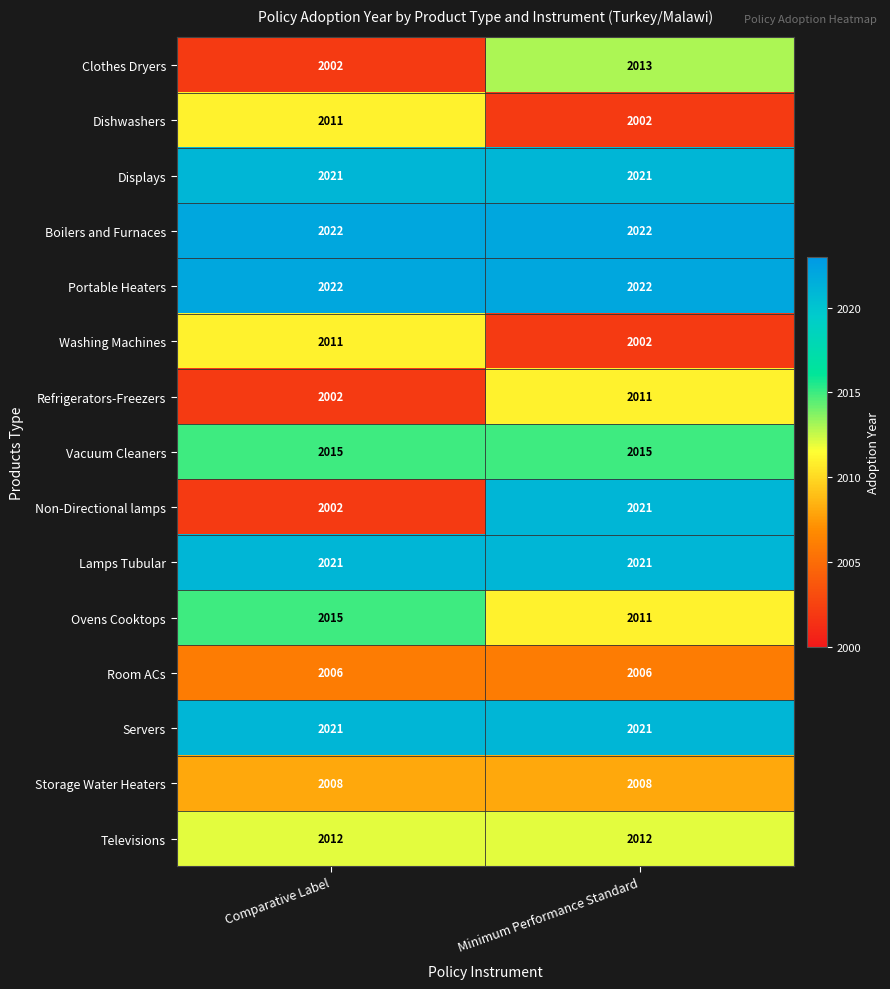

True or false: Vacuum Cleaners has a value of 2015 at Minimum Performance Standard.

True